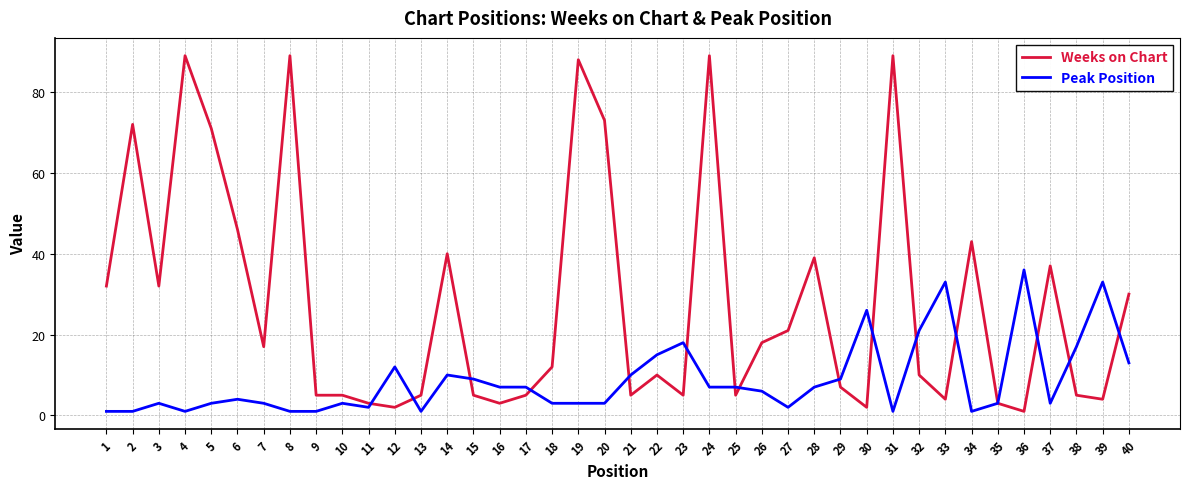

How many lines are shown in the chart?

2